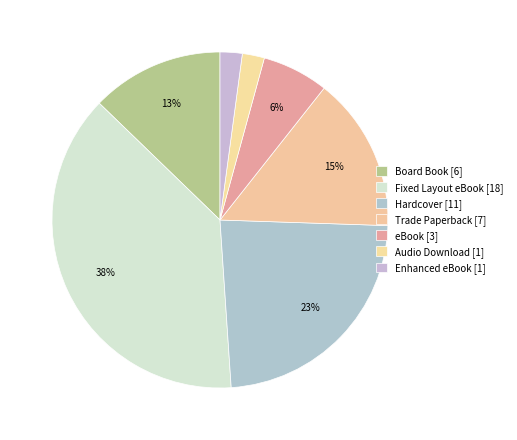

Rank the categories by value from lowest to highest.

Audio Download, Enhanced eBook, eBook, Board Book, Trade Paperback, Hardcover, Fixed Layout eBook